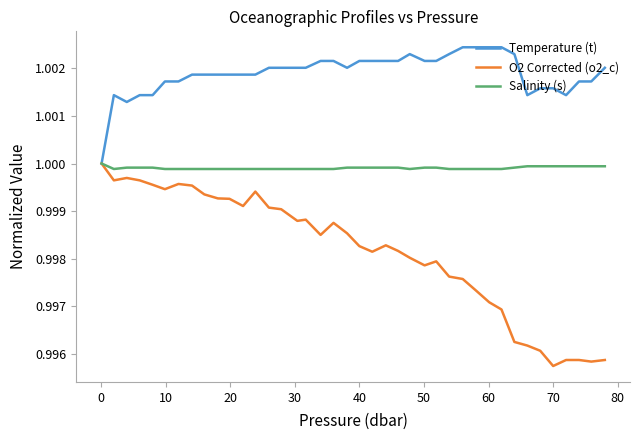

List the series in order of their overall mean, highest first.

Temperature (t), Salinity (s), O2 Corrected (o2_c)